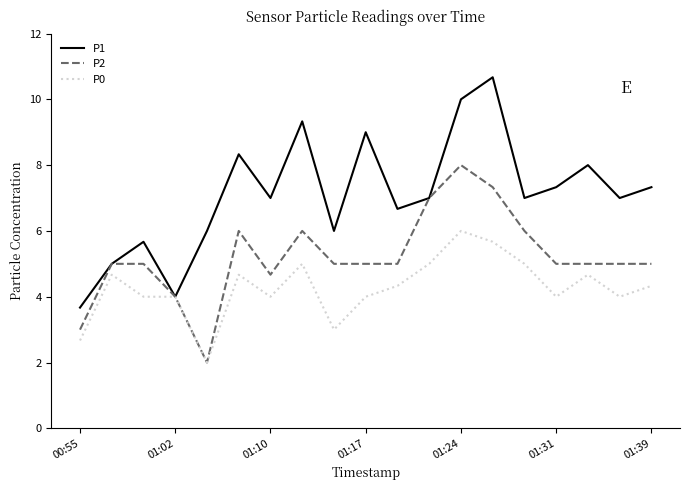

How many series are shown in this chart?

3